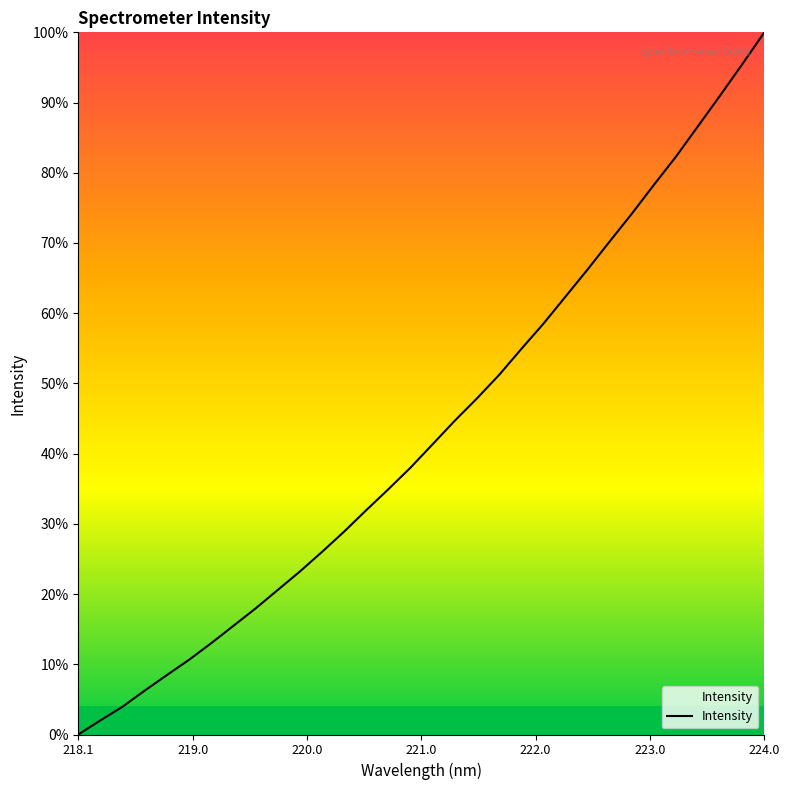

Does the chart display data point markers on the line(s)?

No